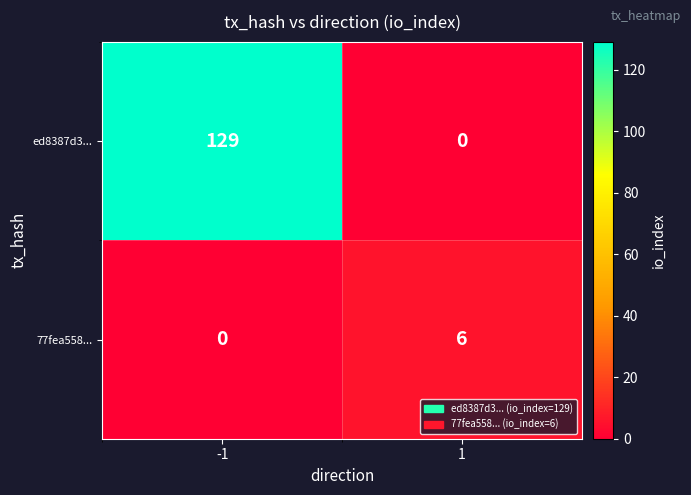

Rank the series by their average value, from lowest to highest.

77fea558..., ed8387d3...